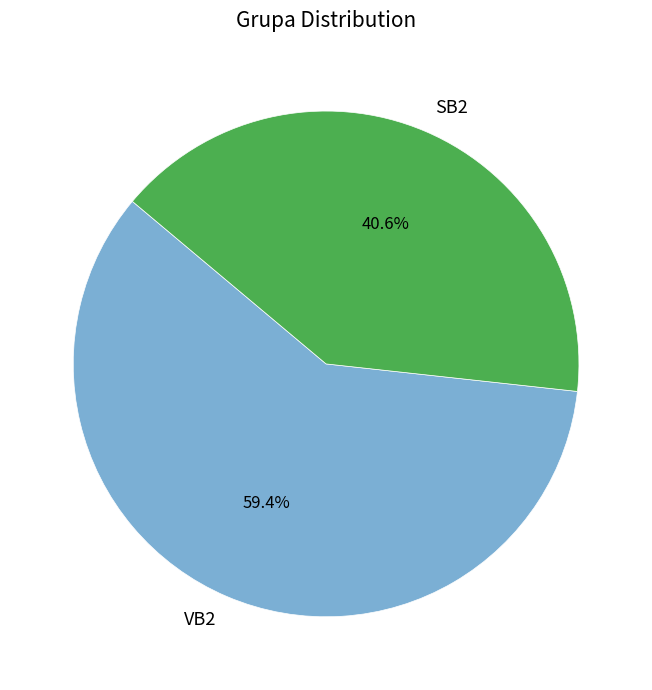

Which category has the smallest portion of the pie?

SB2